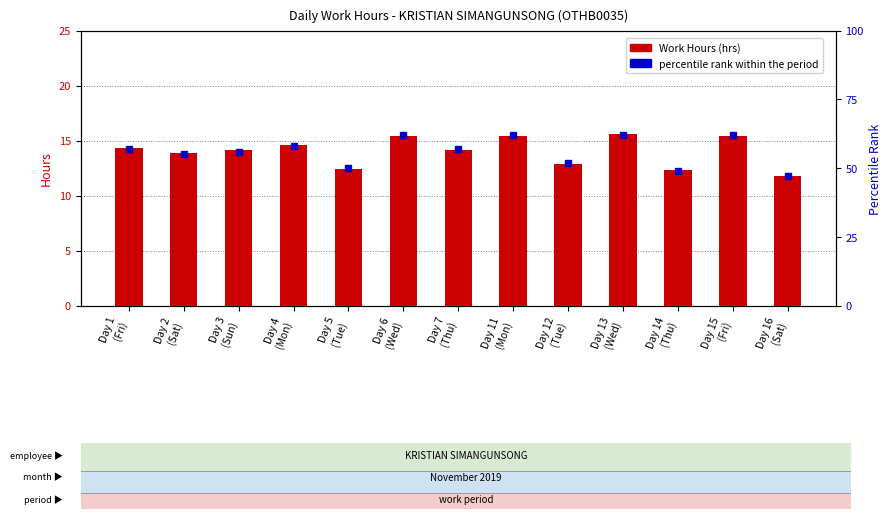

What is the total value across all series at Day 3
(Sun)?

70.1